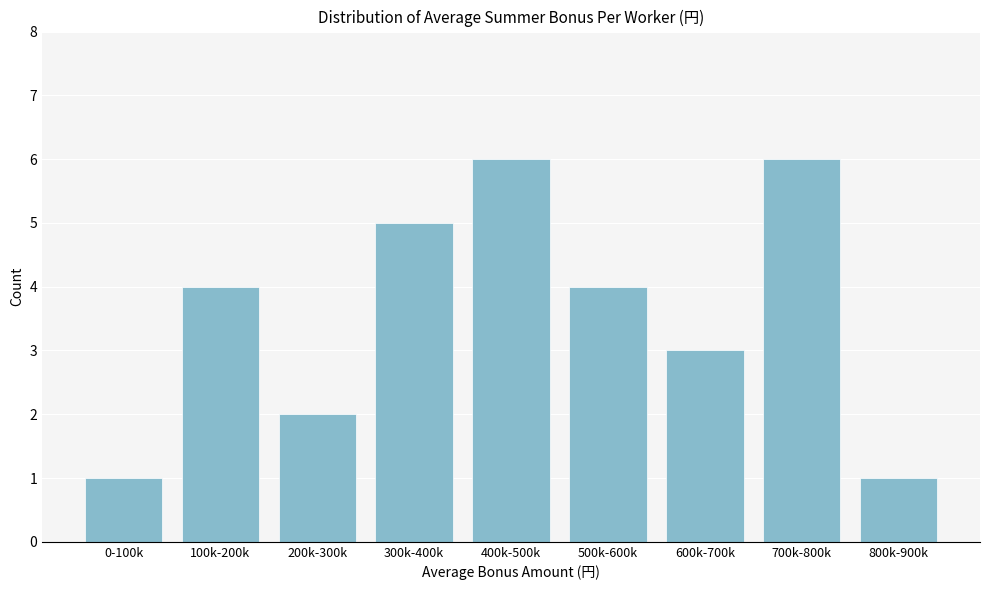

Reading left to right, transcribe all the data shown in this chart.

1	4	2	5	6	4	3	6	1